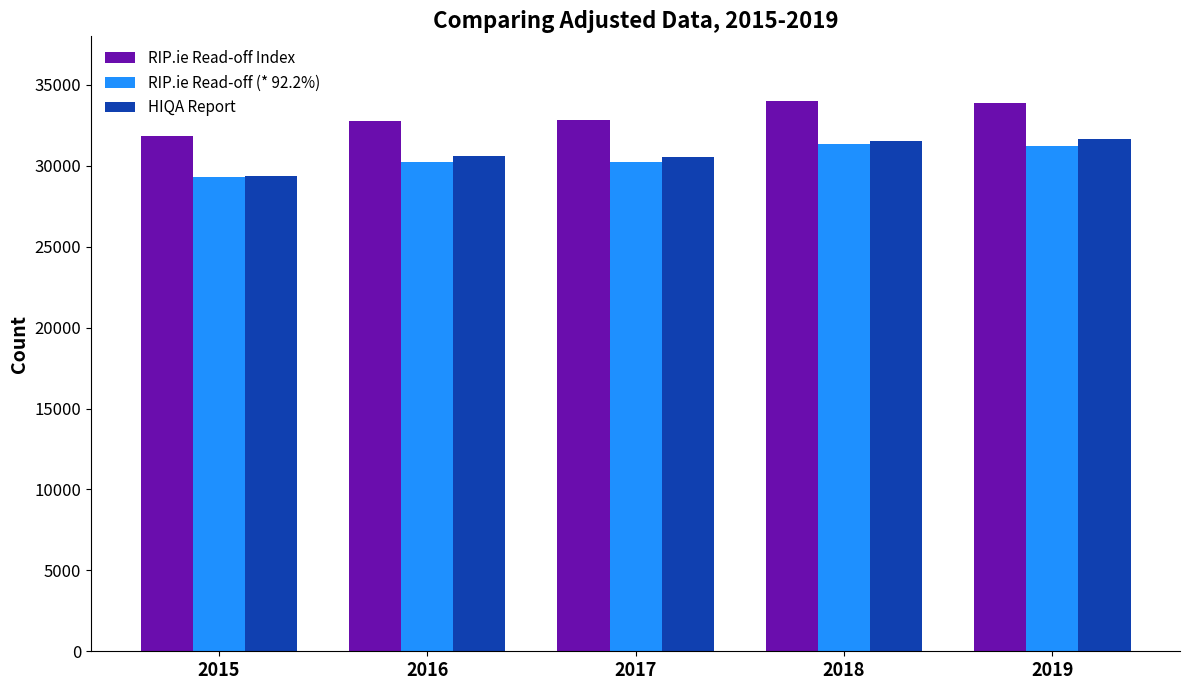

What are all the series names shown in the legend?

RIP.ie Read-off Index, RIP.ie Read-off (* 92.2%), HIQA Report